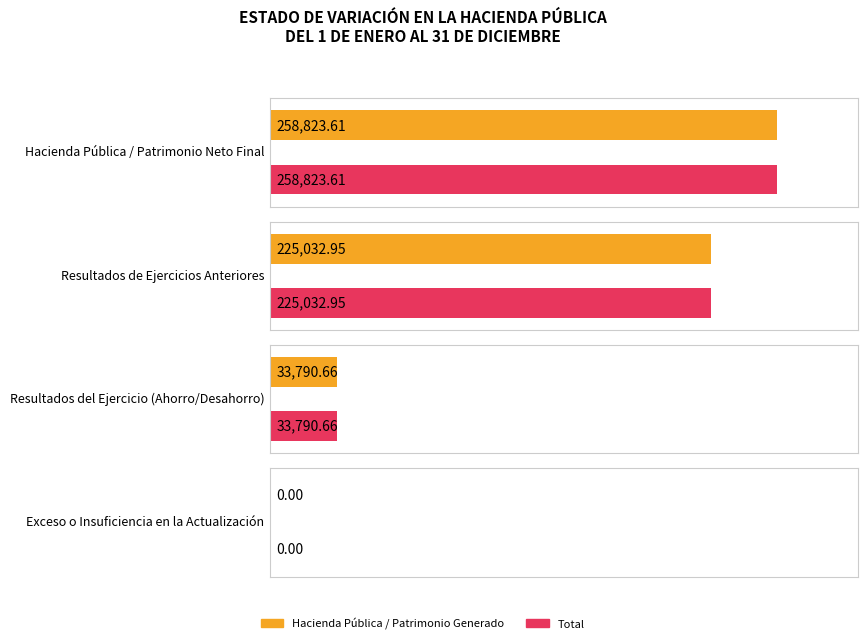

The value of Total at Resultados del Ejercicio (Ahorro/Desahorro) is 20650.8. True or false?

False